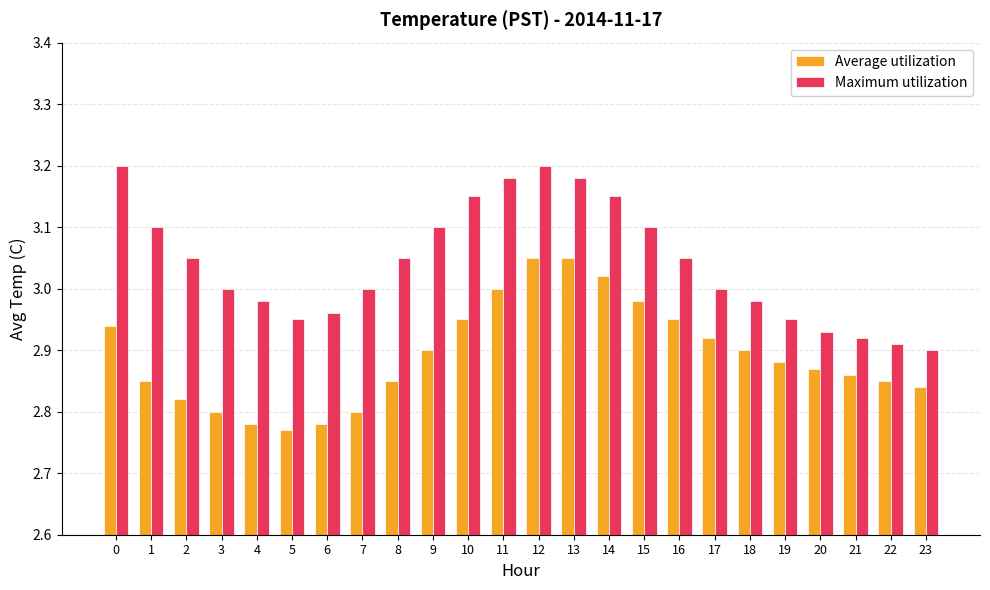

Rank the series at 19 from lowest to highest value.

Average utilization, Maximum utilization